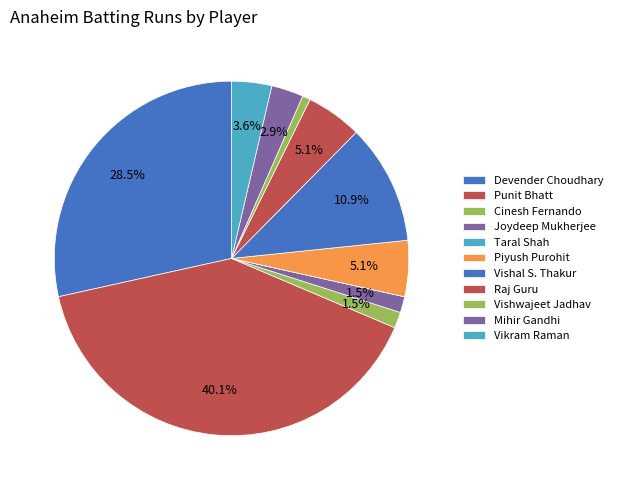

Which has a higher value, Vishwajeet Jadhav or Vishal S. Thakur?

Vishal S. Thakur